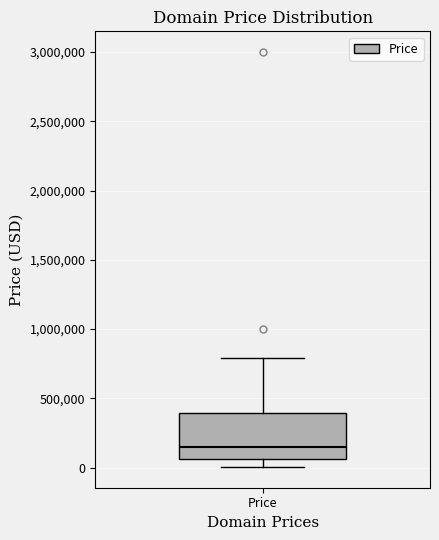

Read this box plot against the y-axis: the position of the median line, the range covered by the box, and the ends of both whiskers. The values are not printed on the chart, so give them approximately, as read against the axis.

median 150000, box 50000 to 400000, whiskers 0 to 800000